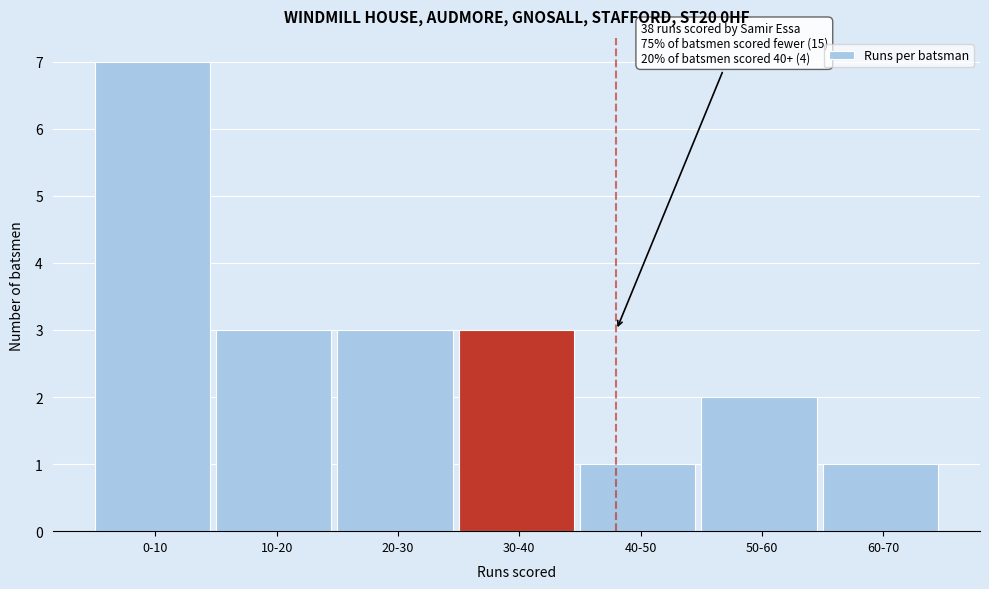

Reading left to right, what are all the values shown in this chart?

7	3	3	3	1	2	1